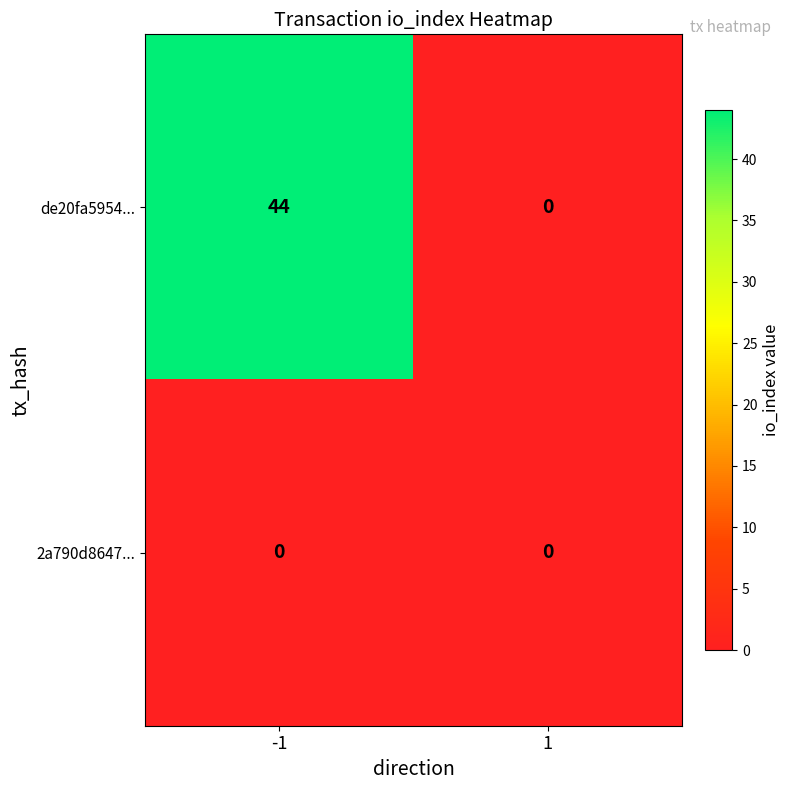

Which series has the largest total across all categories?

de20fa5954...